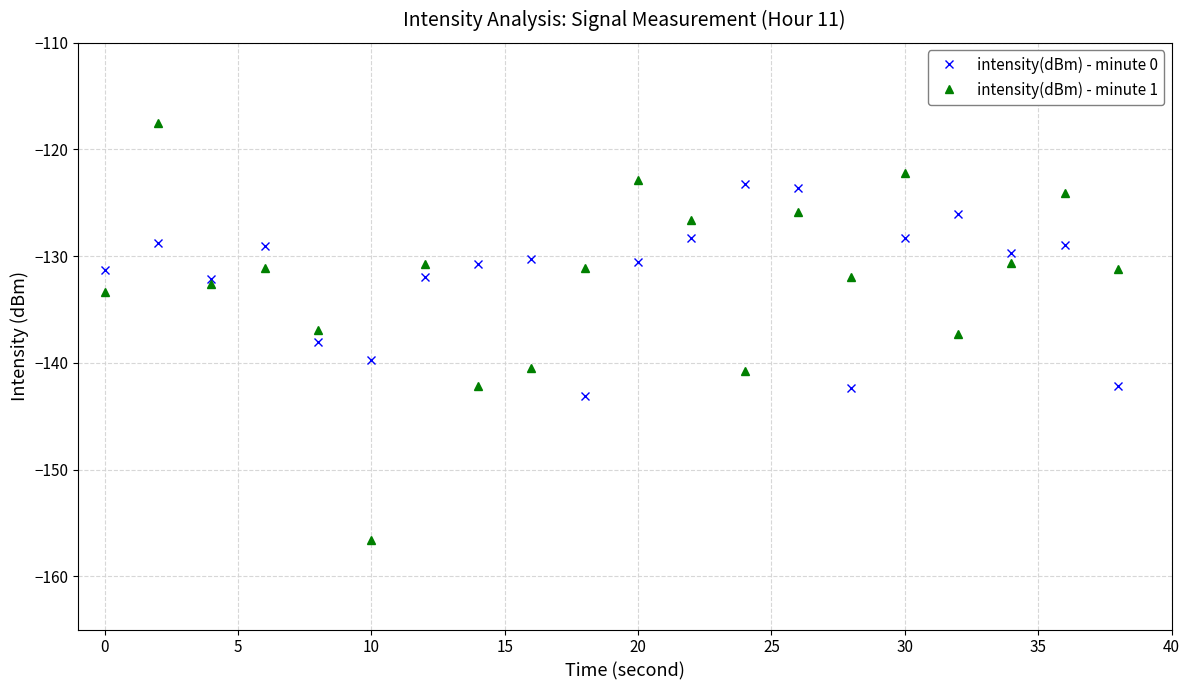

What is the average value of the intensity(dBm) - minute 0 series?

-131.9